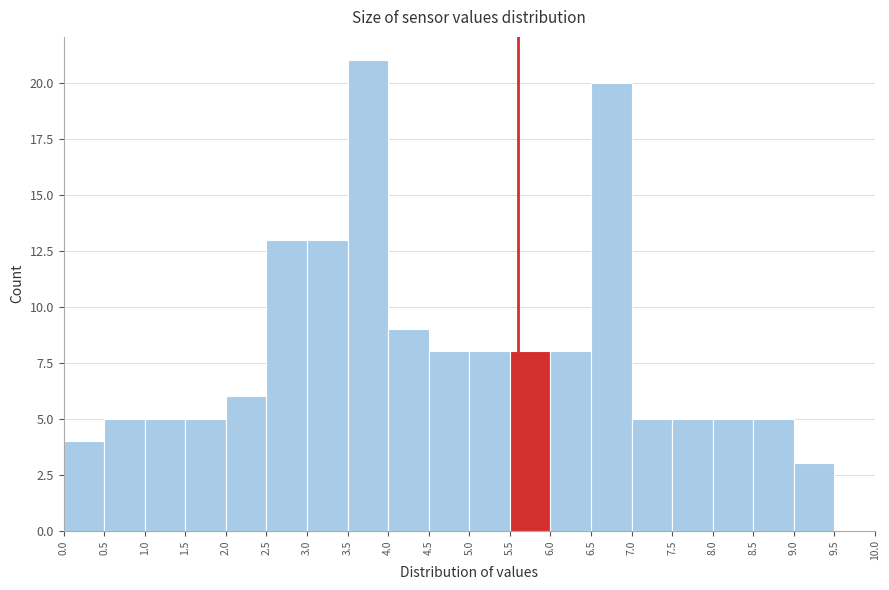

Which range on the x-axis has the tallest bar?

3.5 to 4.0